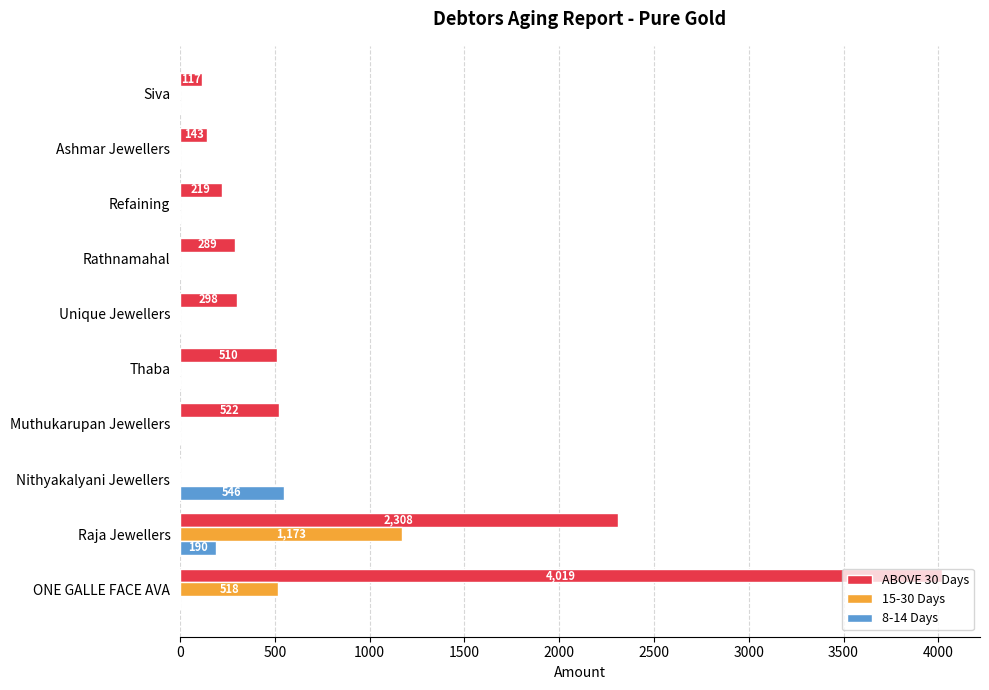

How many data points does each series have?

10